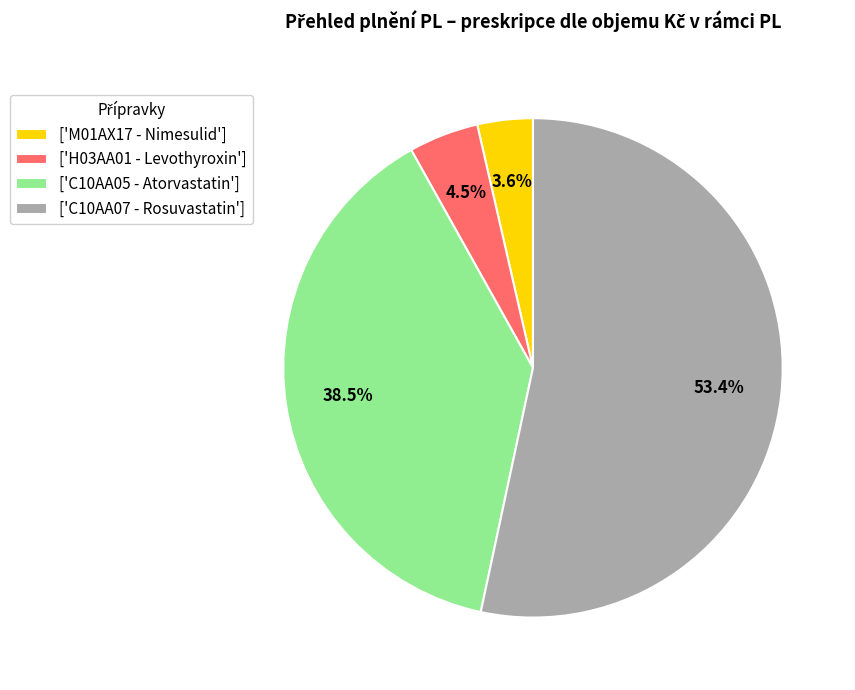

Which slice is the smallest?

['M01AX17 - Nimesulid']